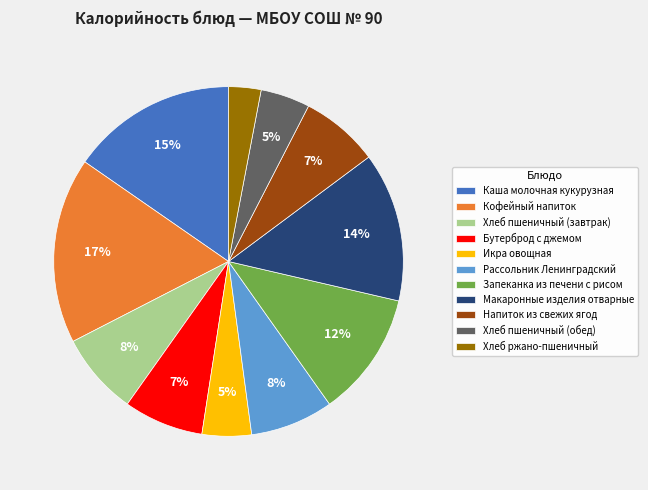

How many slices are in this pie chart?

11